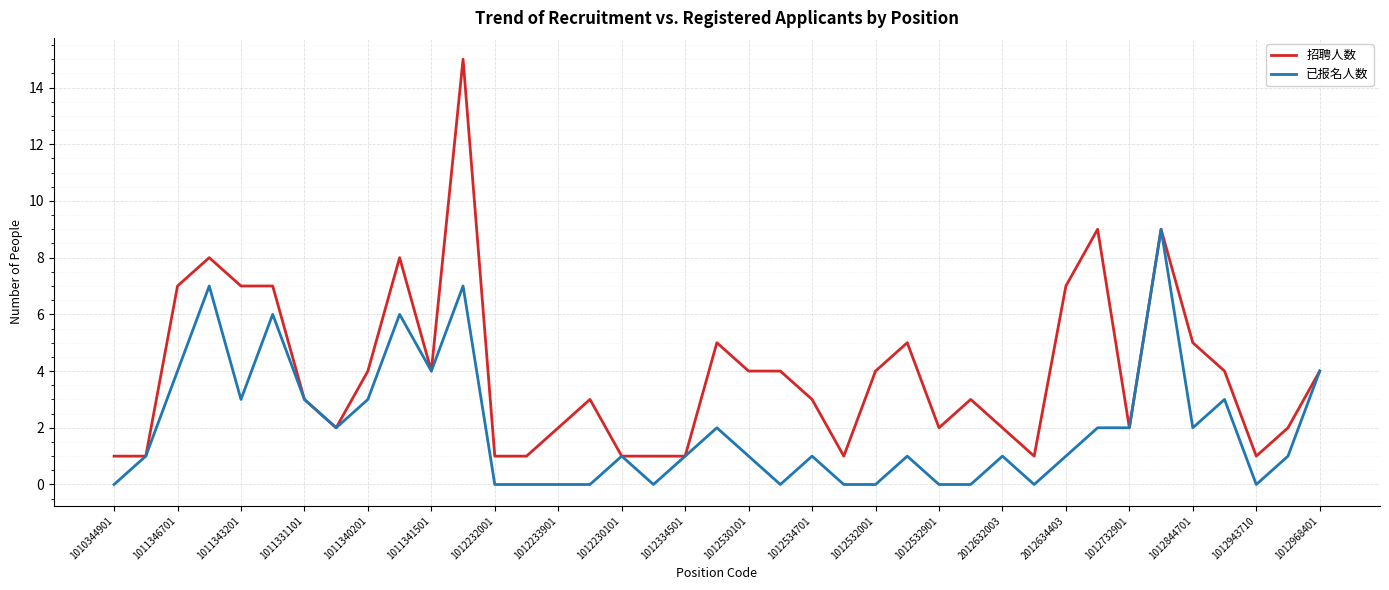

What is the difference between the second highest and minimum values in the 已报名人数 series?

7